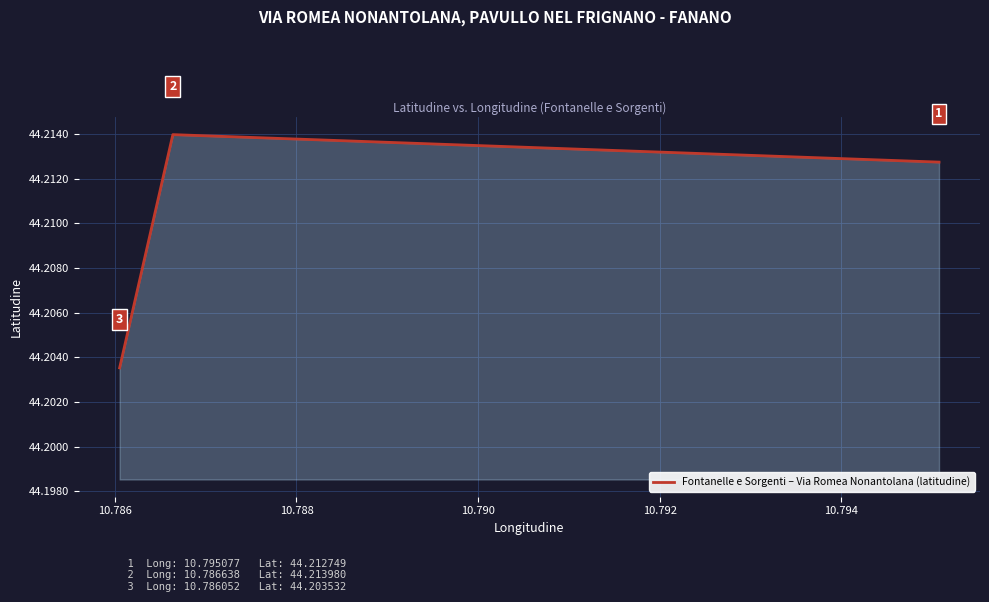

What is the sum of all values?

132.6